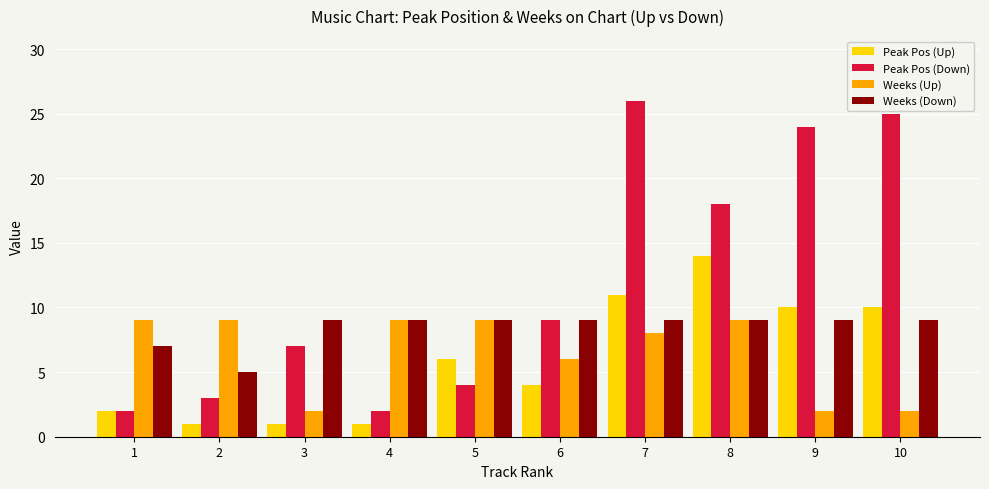

What is the sum of all Weeks (Up) values?

65